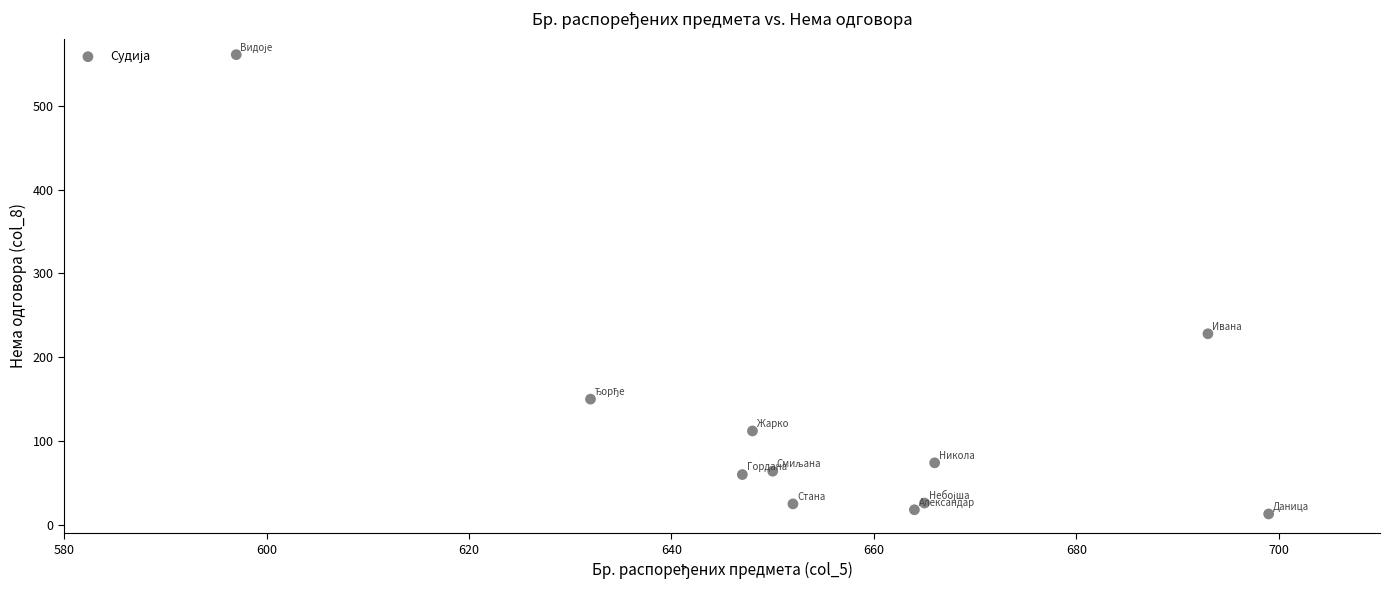

What is the average Y value?

121